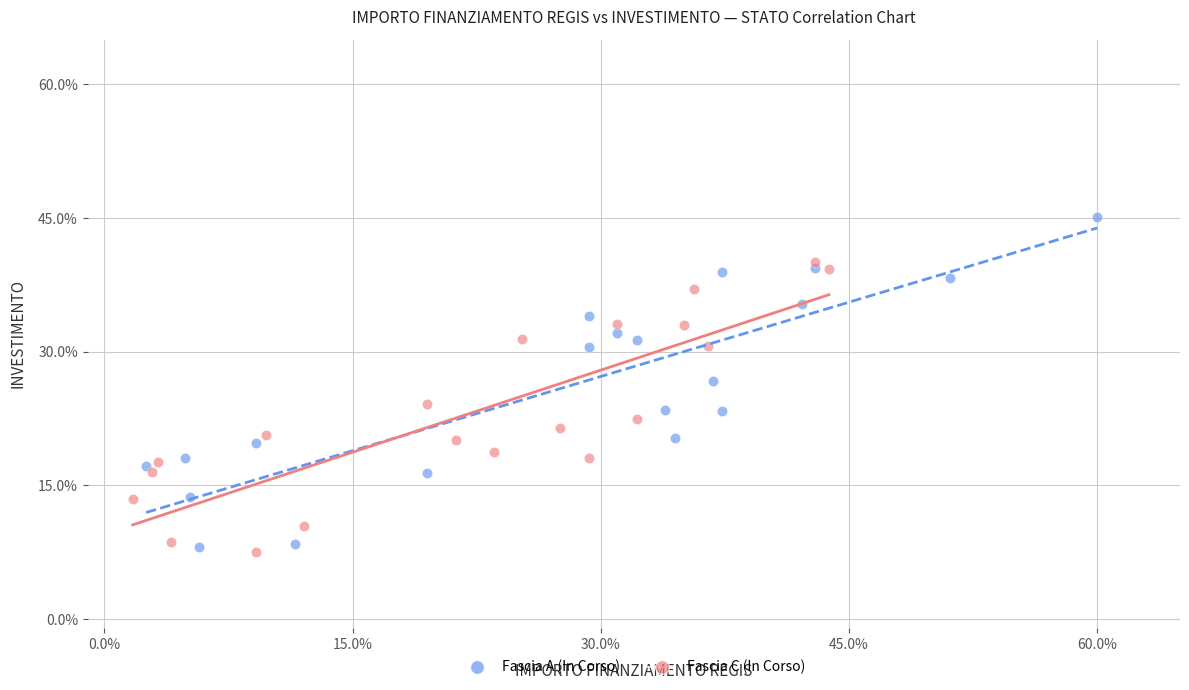

Which series has the largest Y range (max minus min)?

Fascia A (In Corso)